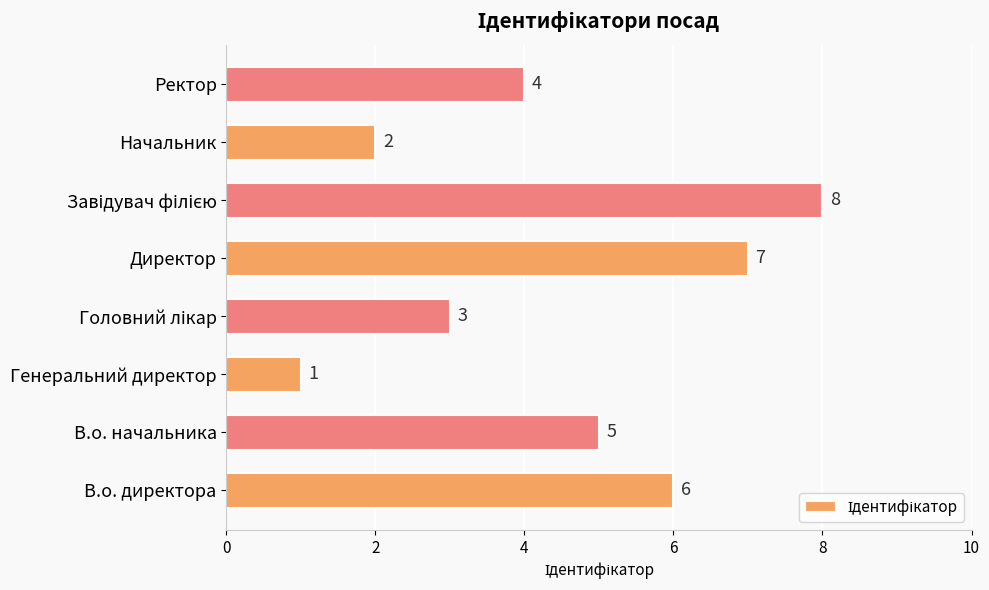

Is it true that the value at Генеральний директор is 1?

True